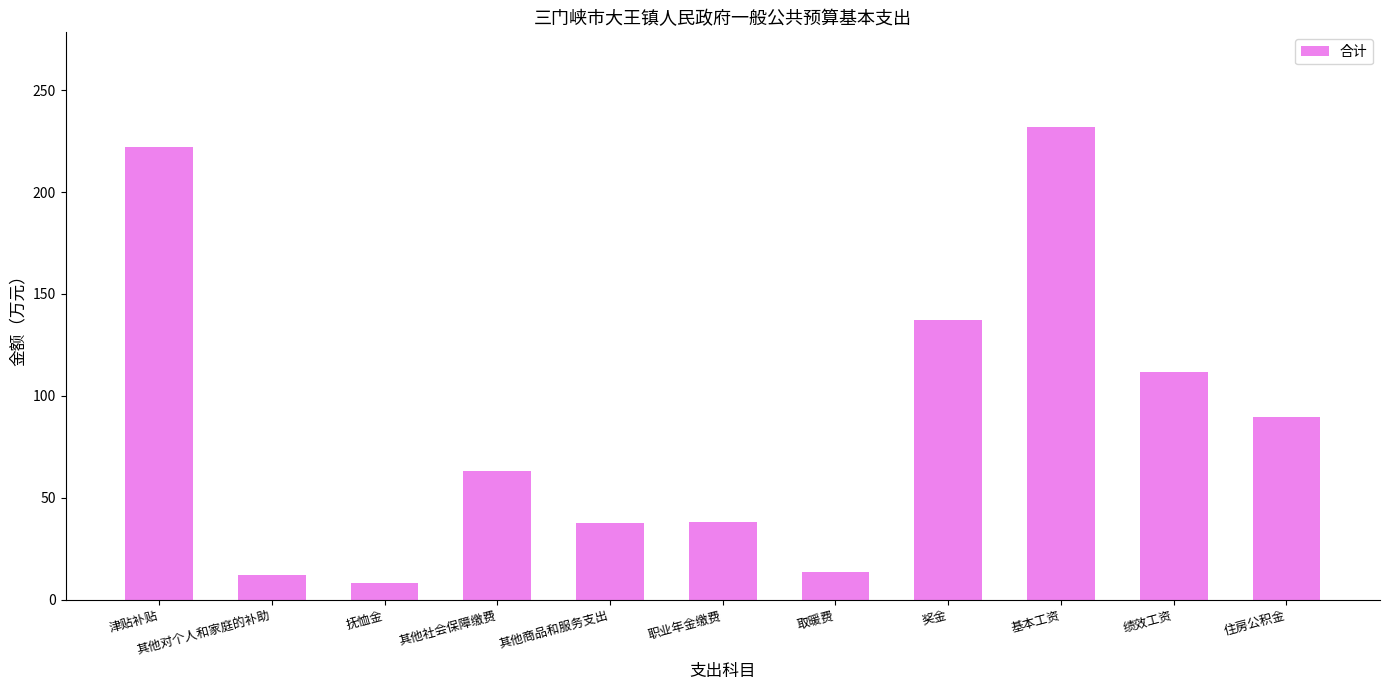

What is the approximate value at 基本工资?

232.0